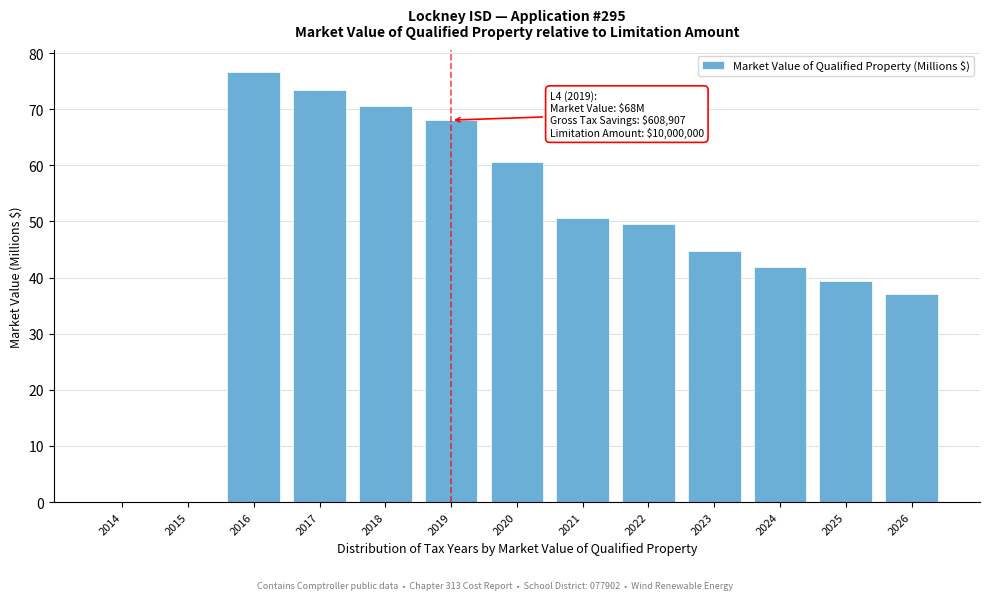

Reading left to right, list all the values displayed in this chart.

2014=0.0	2015=0.0	2016=76.7	2017=73.5	2018=70.5	2019=68.1	2020=60.6	2021=50.6	2022=49.6	2023=44.6	2024=42.0	2025=39.5	2026=37.1